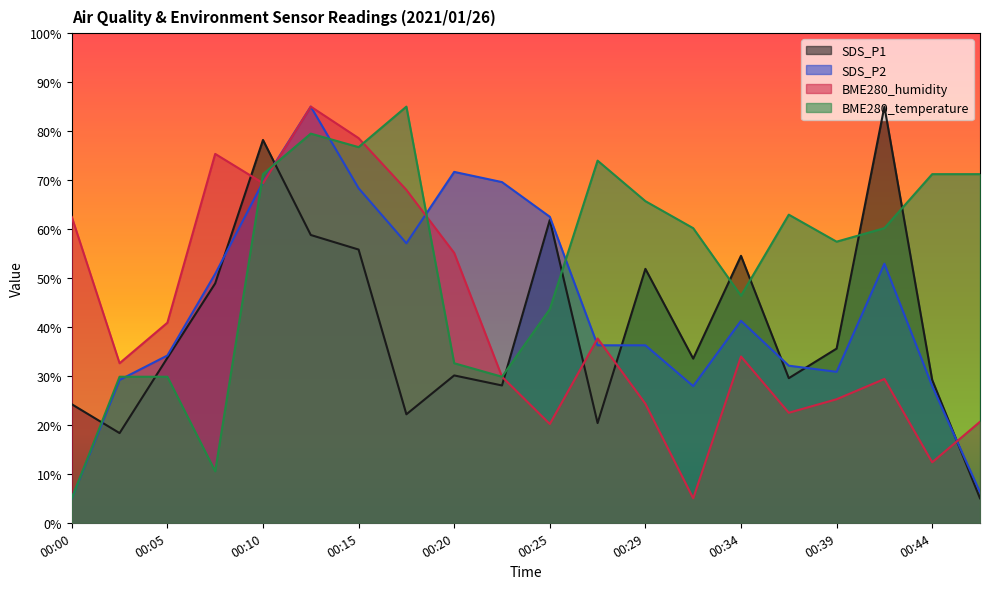

What is the difference between the second highest and minimum values in the SDS_P2 series?

66.7